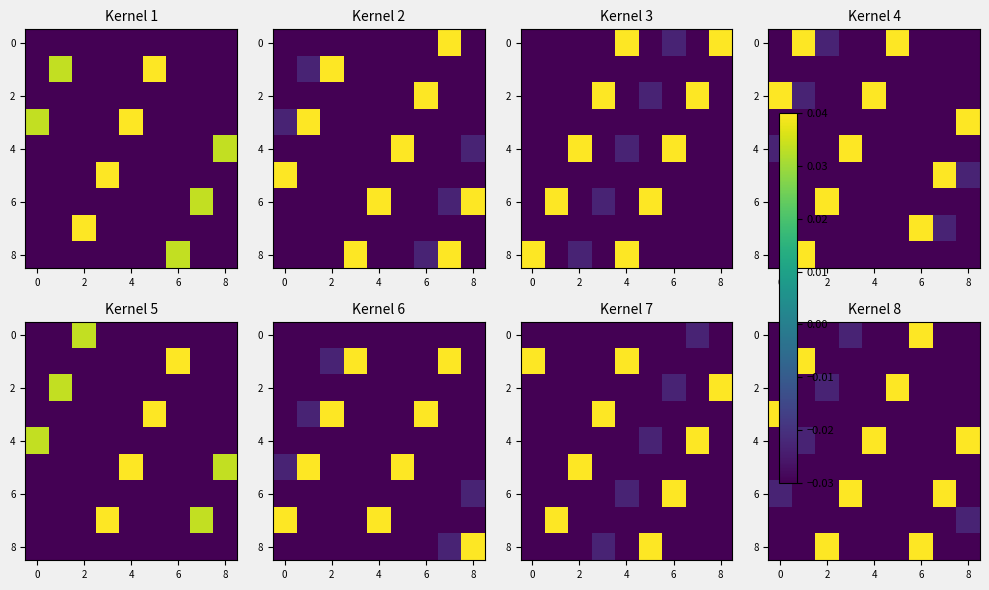

Count the number of categories in the chart.

9